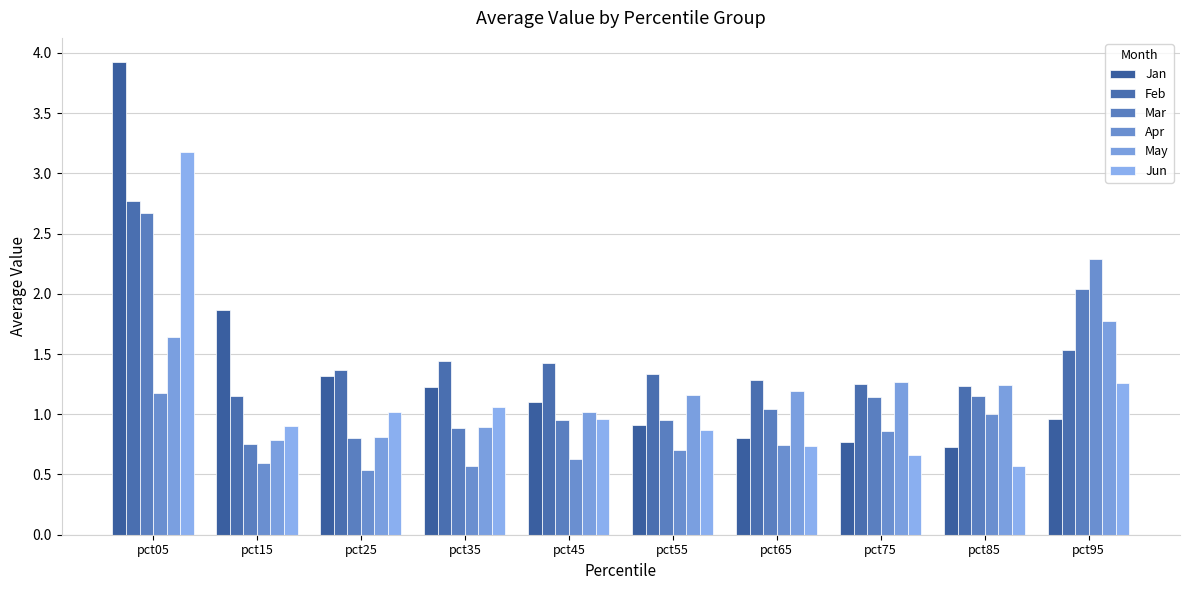

Are the bars horizontal?

No